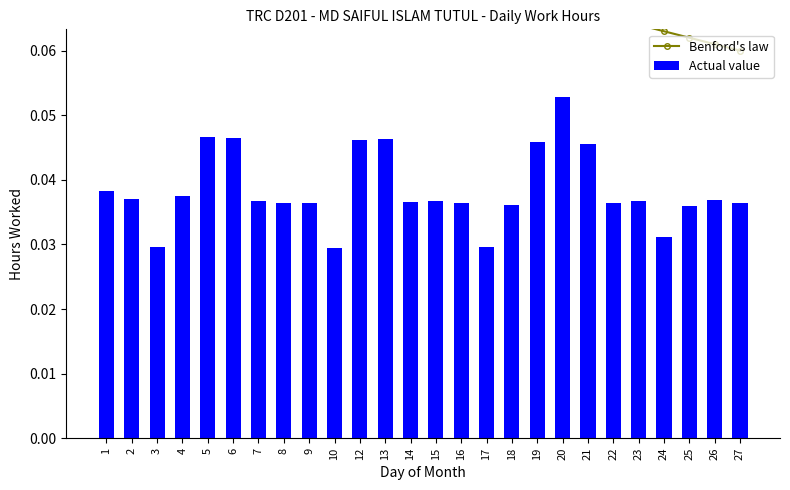

At which category does the chart reach its peak across all series?

1